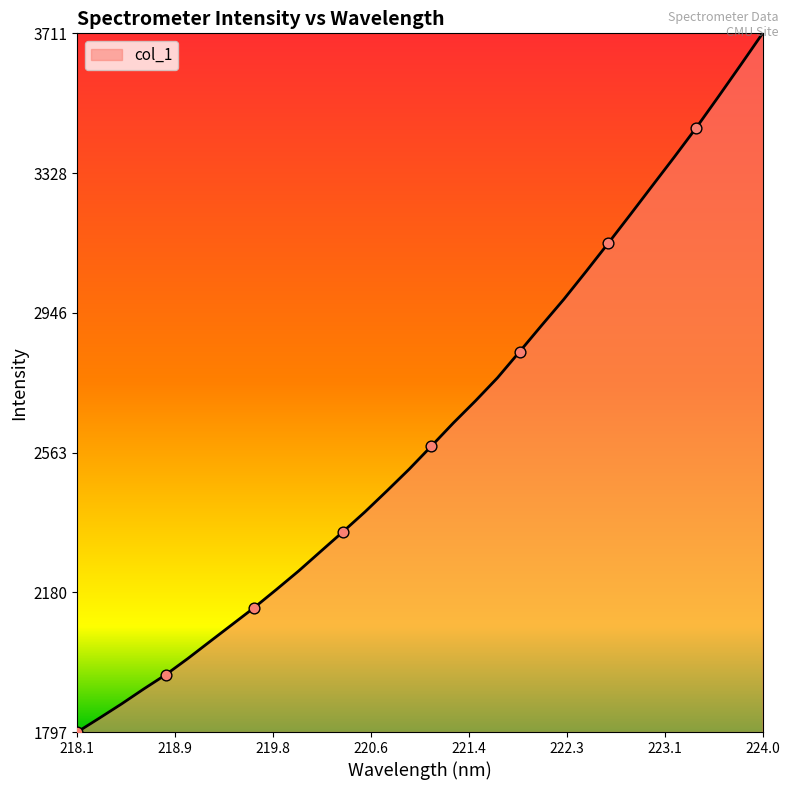

What is the maximum value shown in the chart?

3711.2